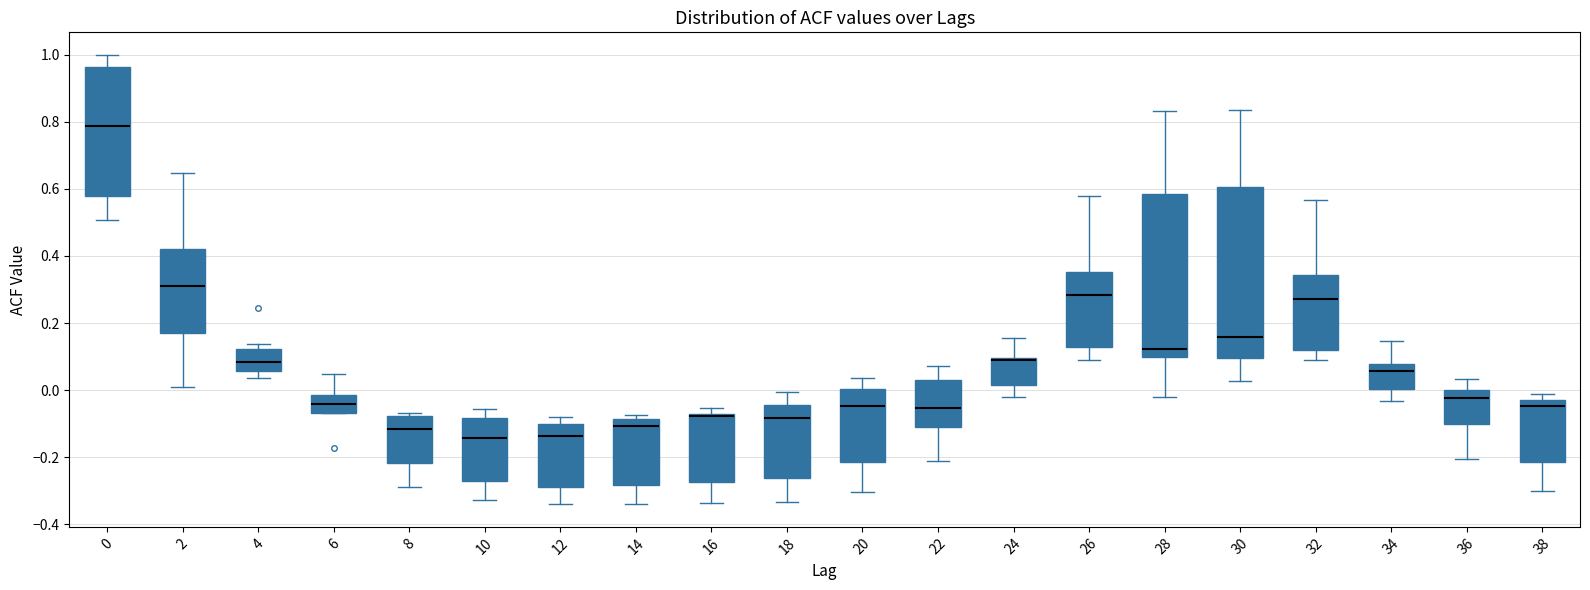

Reading left to right, transcribe this box plot: for each box, give where its median line is, the range the box spans, and where its two whiskers end, as read against the y-axis. The values are not printed on the chart, so give them approximately, as read against the axis.

0: median 0.78, box 0.58 to 0.96, whiskers 0.50 to 1.00
2: median 0.30, box 0.16 to 0.42, whiskers 0.02 to 0.64
4: median 0.08, box 0.06 to 0.12, whiskers 0.04 to 0.14
6: median -0.04, box -0.06 to -0.02, whiskers -0.06 to 0.04
8: median -0.12, box -0.22 to -0.08, whiskers -0.28 to -0.06
10: median -0.14, box -0.28 to -0.08, whiskers -0.32 to -0.06
12: median -0.14, box -0.28 to -0.10, whiskers -0.34 to -0.08
14: median -0.10, box -0.28 to -0.08, whiskers -0.34 to -0.08 (just above the box's upper edge)
16: median -0.08, box -0.28 to -0.06, whiskers -0.34 to -0.06 (just above the box's upper edge)
18: median -0.08, box -0.26 to -0.04, whiskers -0.34 to 0.00
20: median -0.04, box -0.22 to 0.00, whiskers -0.30 to 0.04
22: median -0.06, box -0.10 to 0.02, whiskers -0.22 to 0.08
24: median 0.10 (just below the box's upper edge), box 0.02 to 0.10, whiskers -0.02 to 0.16
26: median 0.28, box 0.12 to 0.36, whiskers 0.10 to 0.58
28: median 0.12, box 0.10 to 0.58, whiskers -0.02 to 0.84
30: median 0.16, box 0.10 to 0.60, whiskers 0.02 to 0.84
32: median 0.28, box 0.12 to 0.34, whiskers 0.10 to 0.56
34: median 0.06, box 0.00 to 0.08, whiskers -0.04 to 0.14
36: median -0.02, box -0.10 to 0.00, whiskers -0.20 to 0.04
38: median -0.04, box -0.22 to -0.02, whiskers -0.30 to -0.02 (just above the box's upper edge)